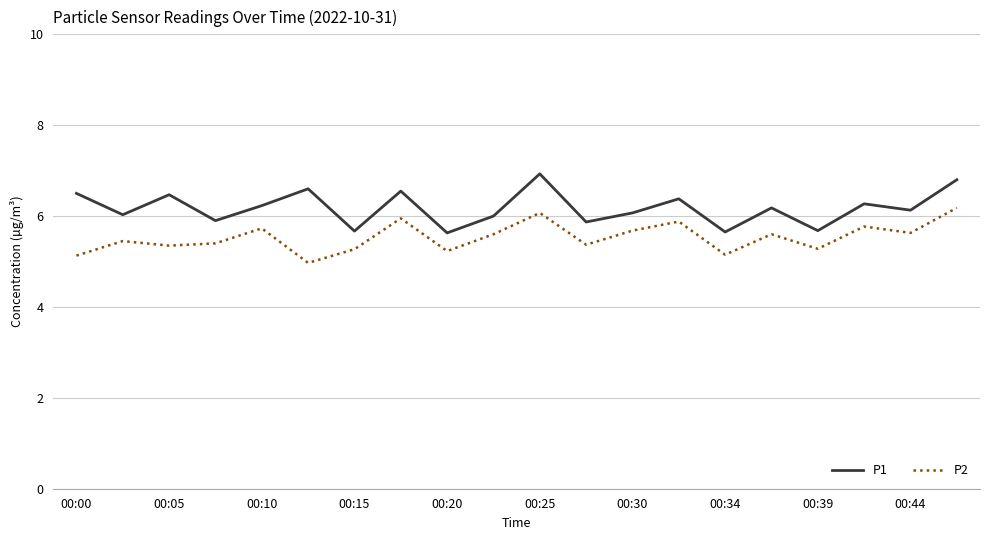

What is the difference between the maximum and minimum values in the P1 series?

1.3